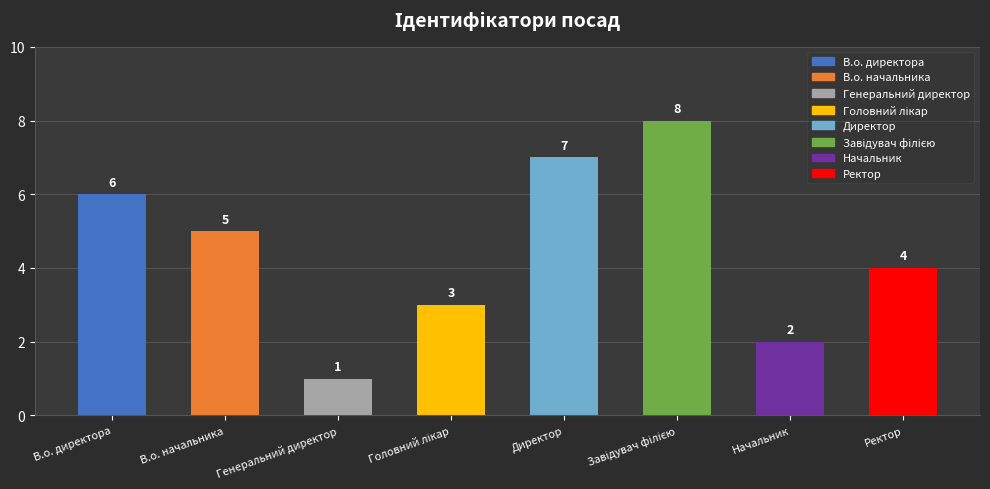

Reading left to right, what are all the values shown in this chart?

6	5	1	3	7	8	2	4